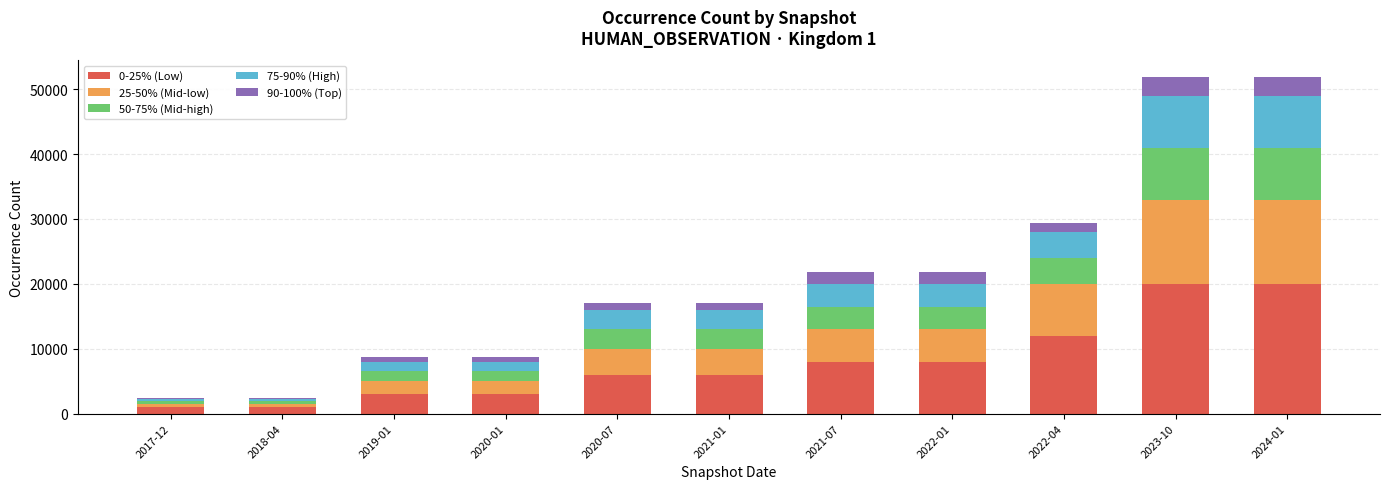

What is the difference between the maximum and minimum values in the 90-100% (Top) series?

2699